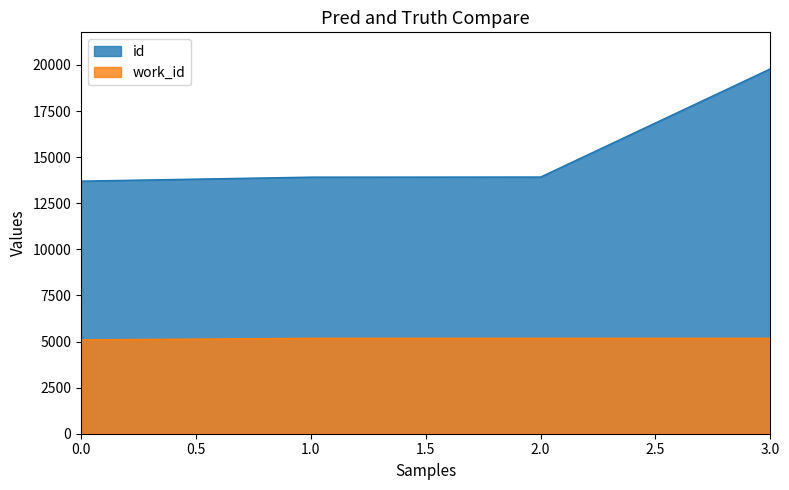

Read the work_id value at 1.0.

5175